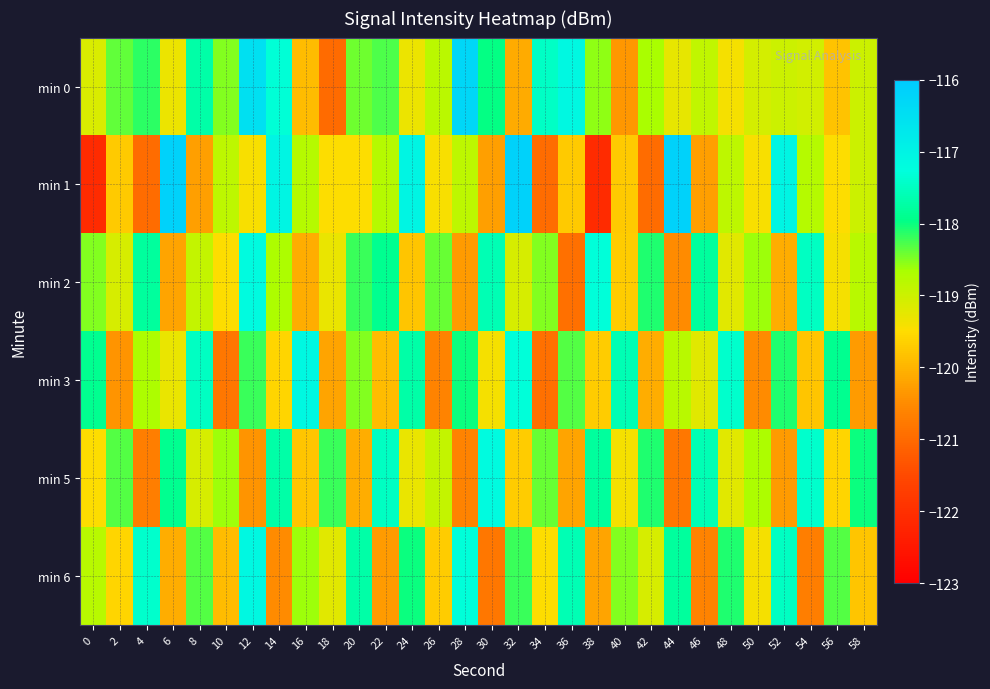

At which category is the sum across all series the highest?

12